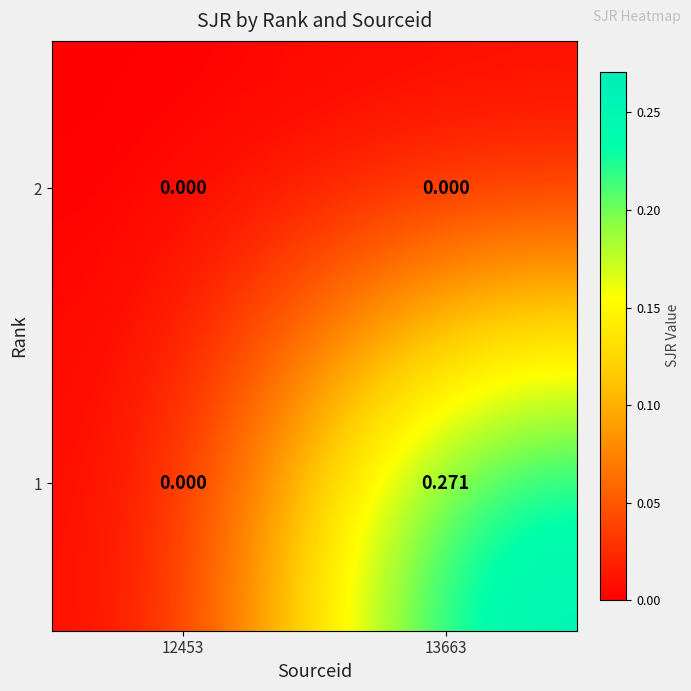

Which category has the highest value across all series?

13663